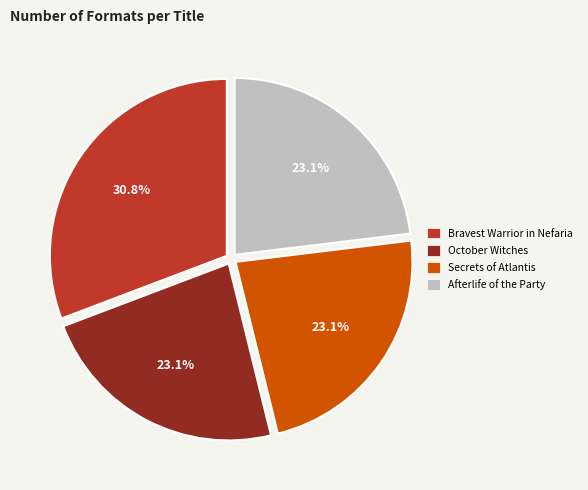

Combined, do Bravest Warrior in Nefaria and Secrets of Atlantis account for over 50%?

Yes